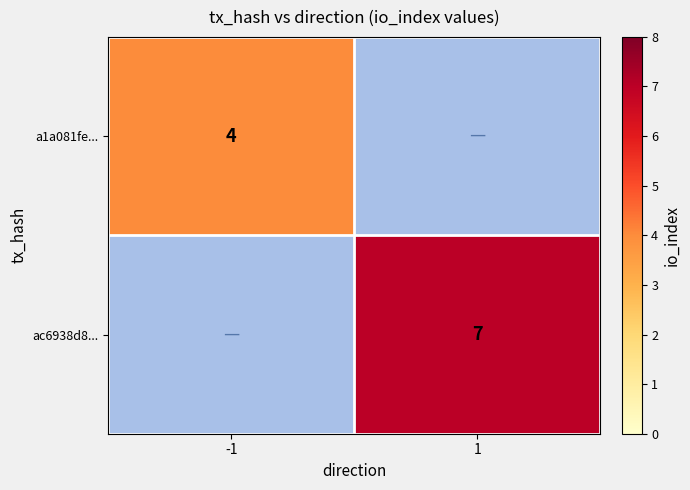

The ac6938d8... series shows 3 at 1. True or false?

False